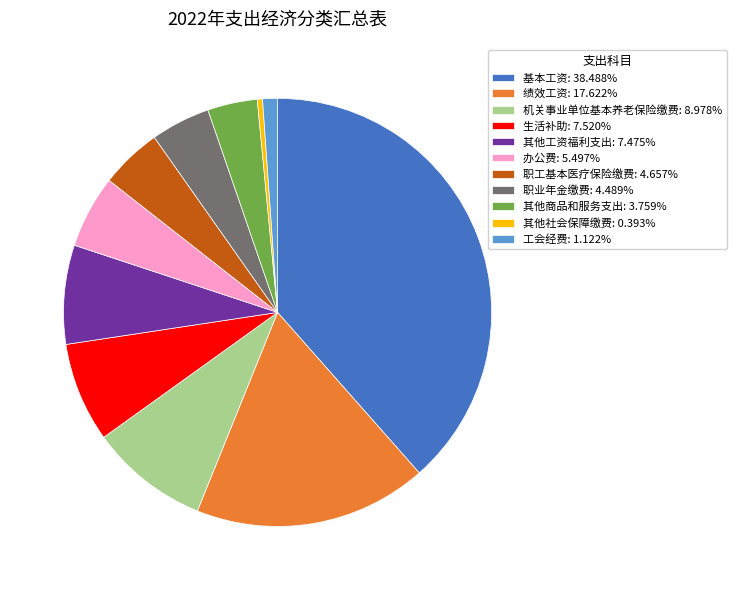

Is there any slice that represents more than half of the pie?

No